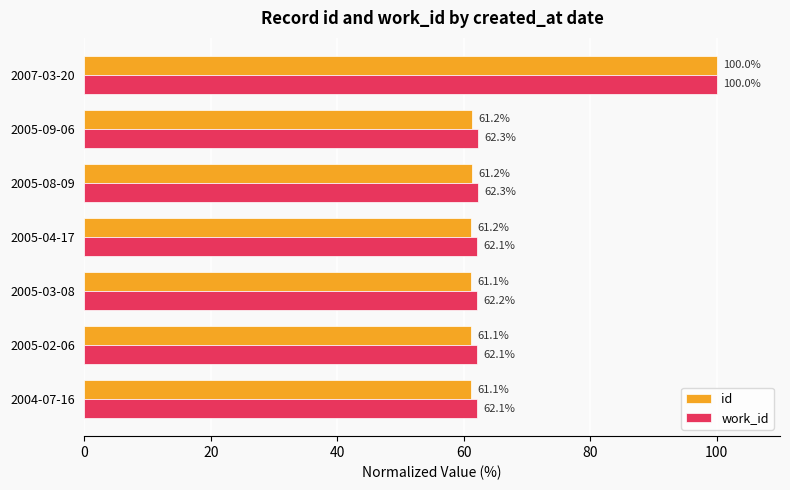

True or false: work_id has a value of 83.0 at 2005-04-17.

False